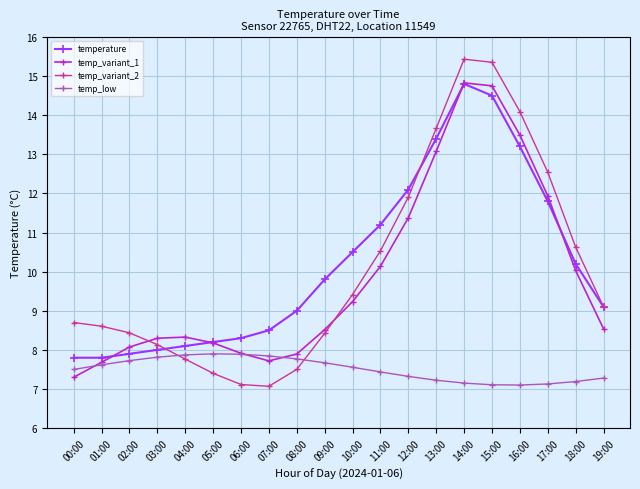

How many values in the temp_variant_1 series exceed 8?

15